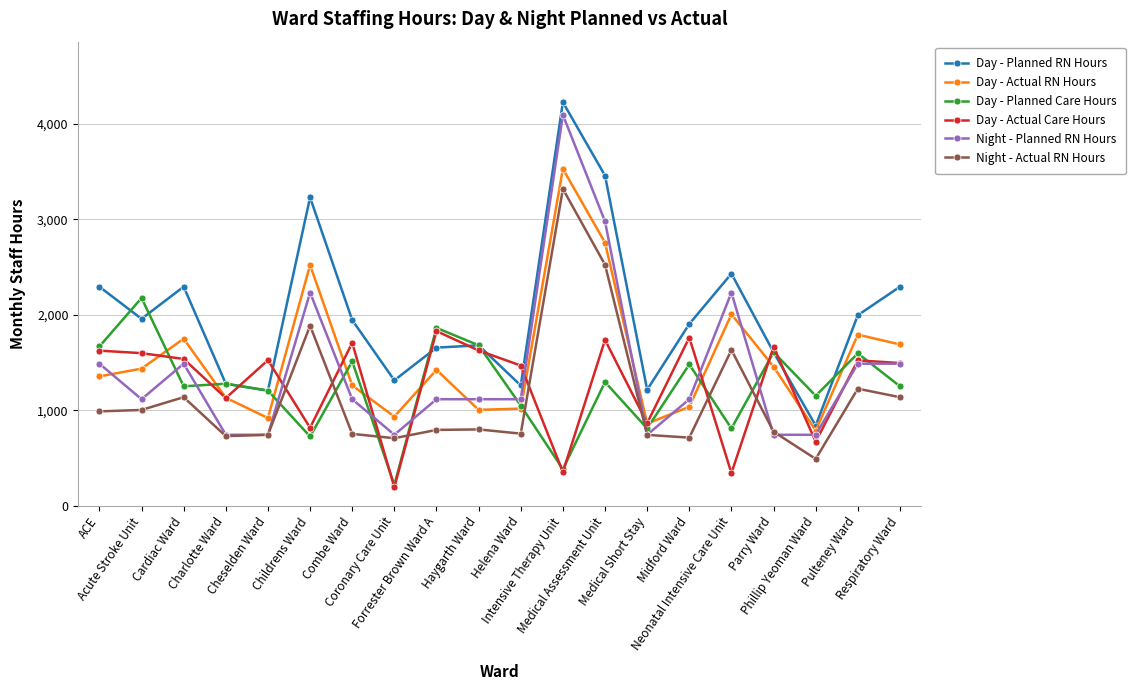

How many lines are shown in the chart?

6